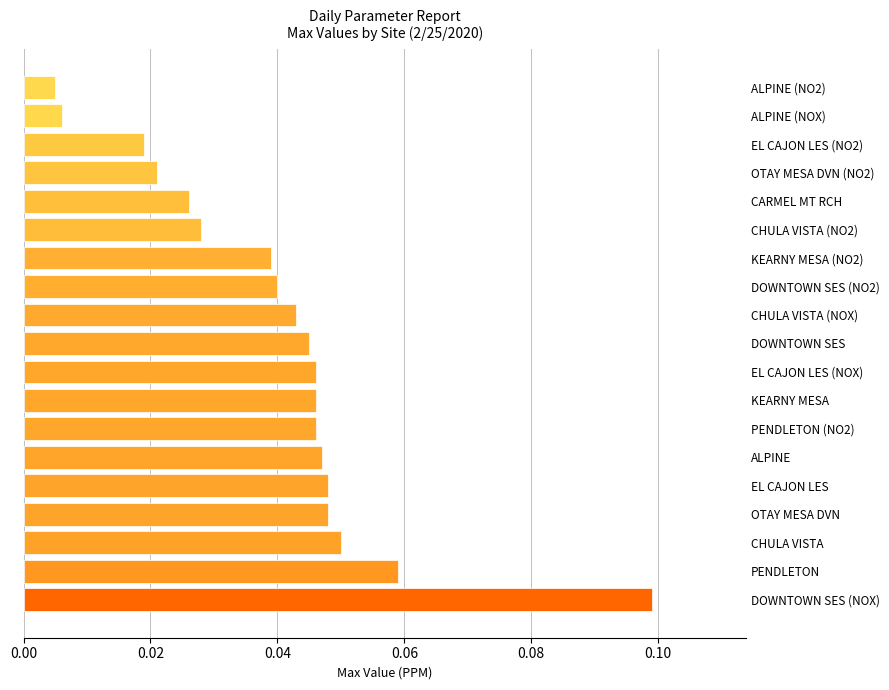

What is the sum of all values?

0.8